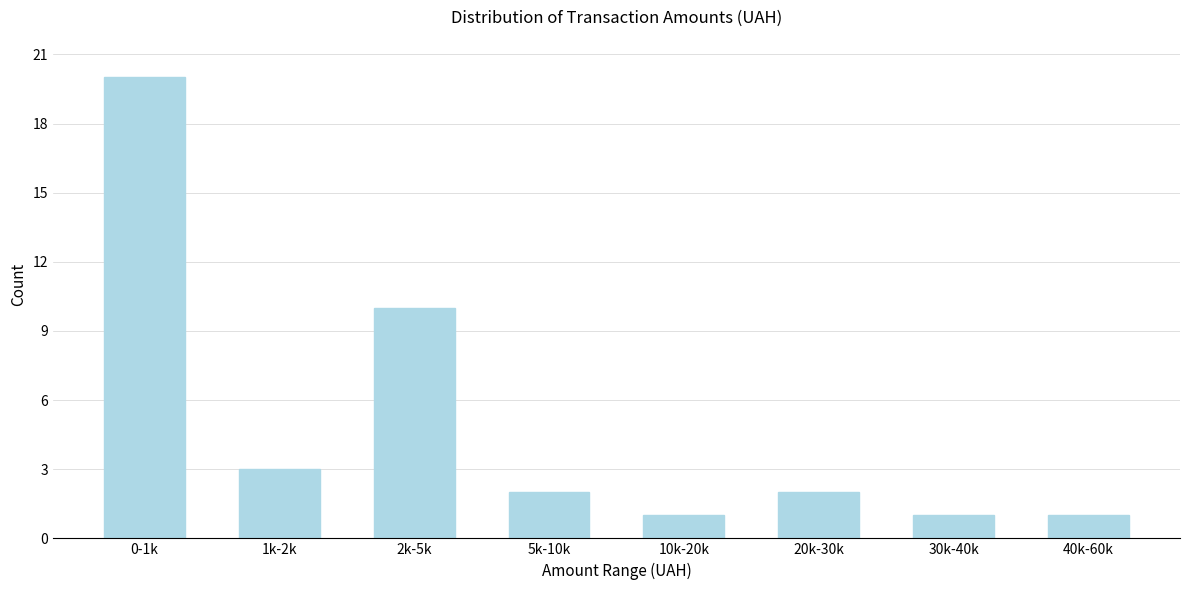

Reading left to right, what are all the values shown in this chart?

20	3	10	2	1	2	1	1